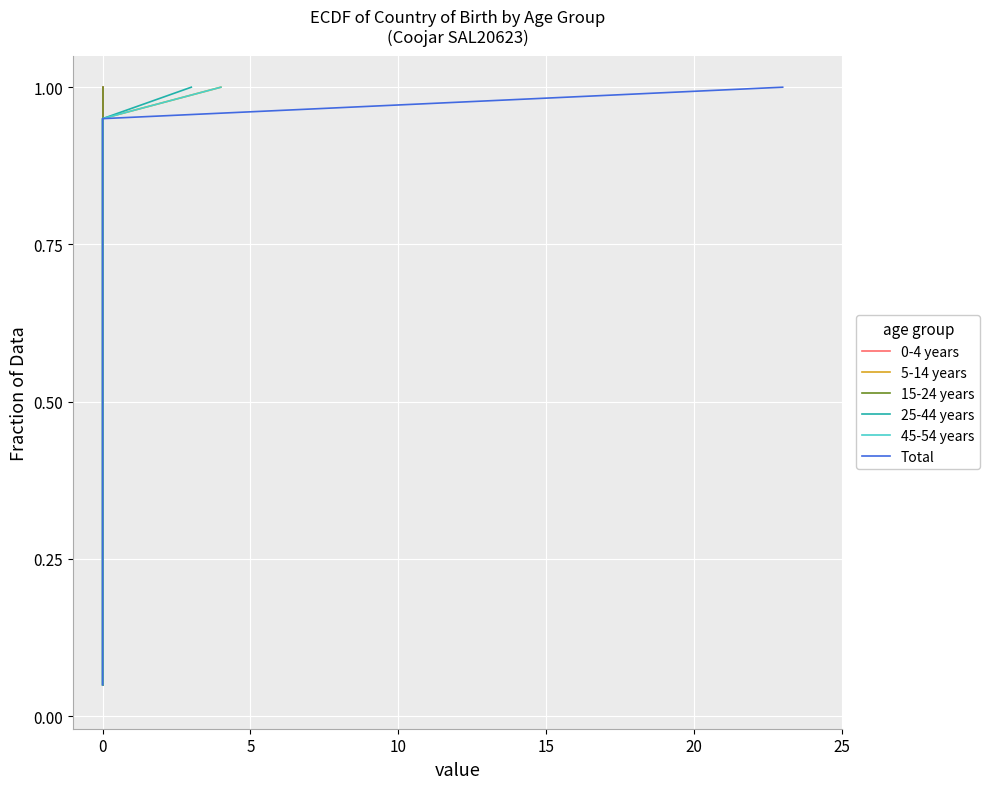

Between 25 and 9, which series saw the biggest shift?

0-4 years